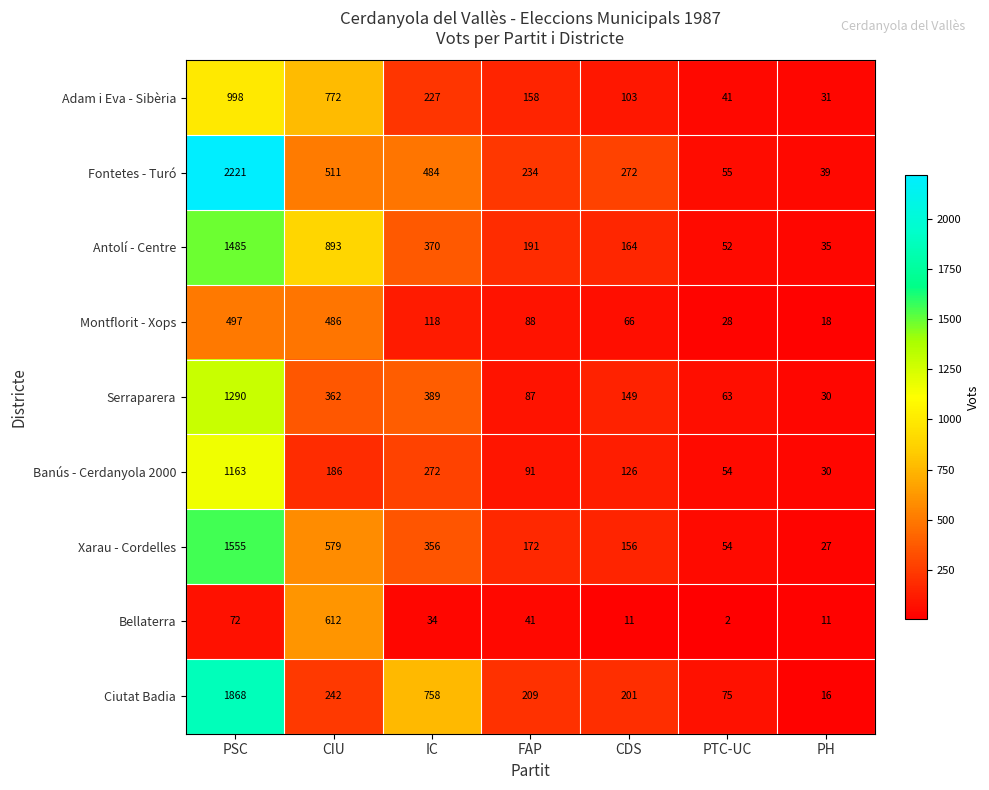

Which category has the highest value in the Xarau - Cordelles series?

PSC